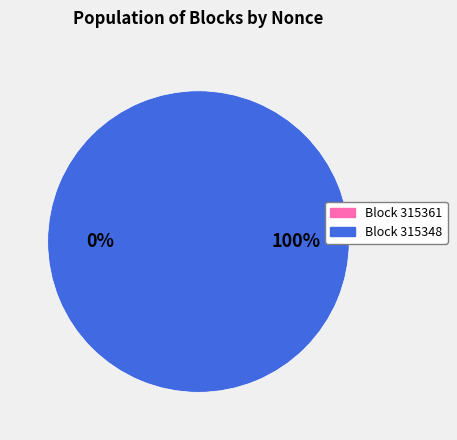

To the nearest percent, what is the average slice percentage?

50%